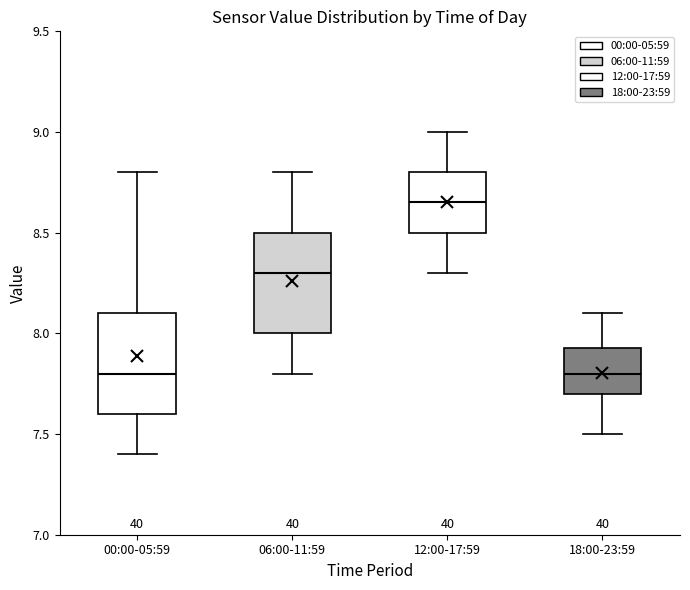

Reading left to right, transcribe this box plot: for each box, give where its median line is, the range the box spans, and where its two whiskers end, as read against the y-axis. The values are not printed on the chart, so give them approximately, as read against the axis.

00:00-05:59: median 7.80, box 7.60 to 8.10, whiskers 7.40 to 8.80
06:00-11:59: median 8.30, box 8.00 to 8.50, whiskers 7.80 to 8.80
12:00-17:59: median 8.65, box 8.50 to 8.80, whiskers 8.30 to 9.00
18:00-23:59: median 7.80, box 7.70 to 7.95, whiskers 7.50 to 8.10